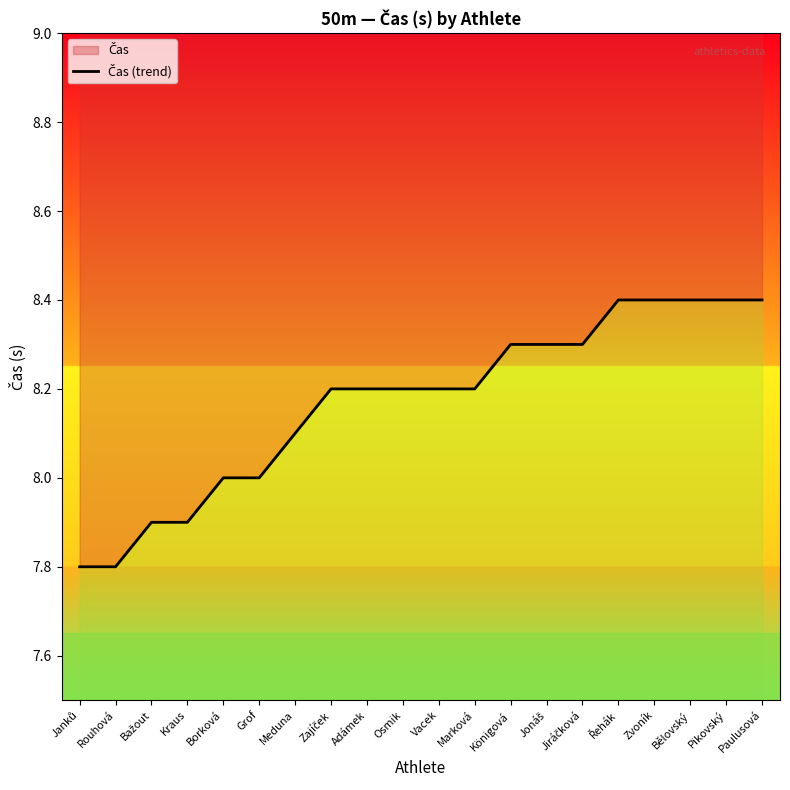

Approximately how many times larger is the value at Bělovský compared to Vacek?

1.0